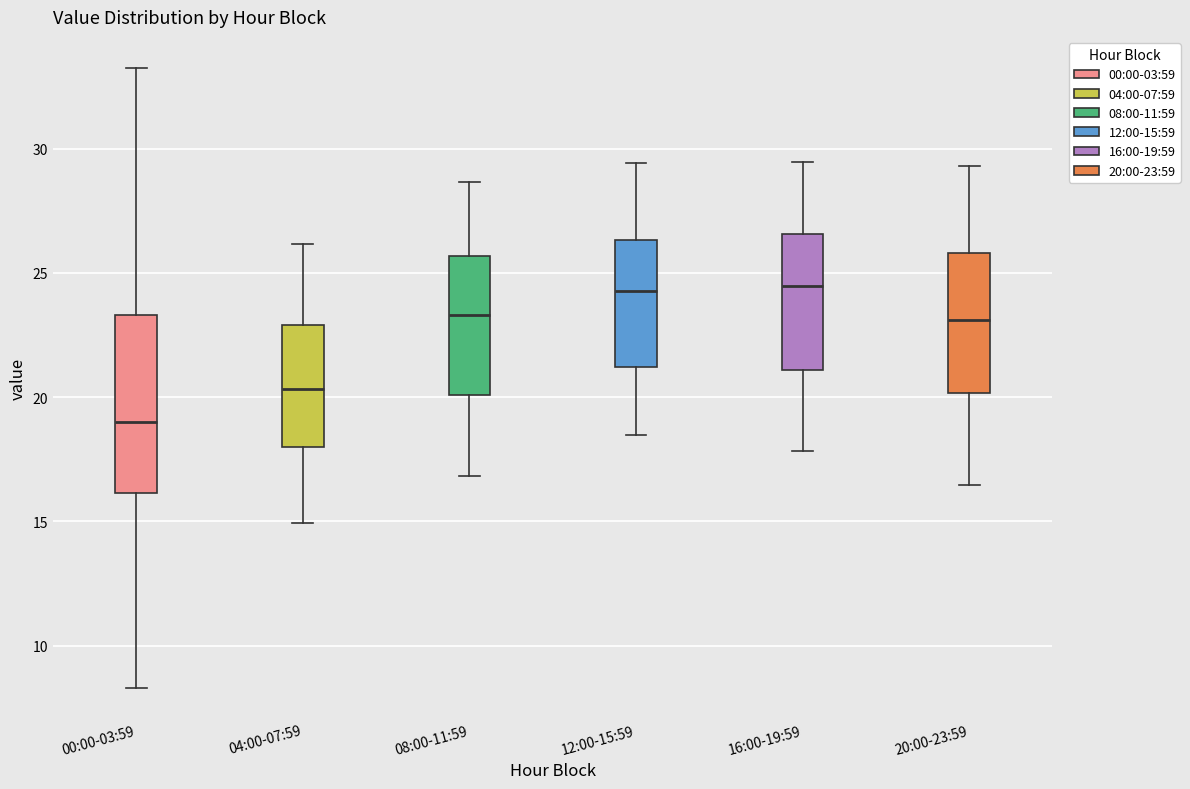

Which box has the lowest median line?

00:00-03:59